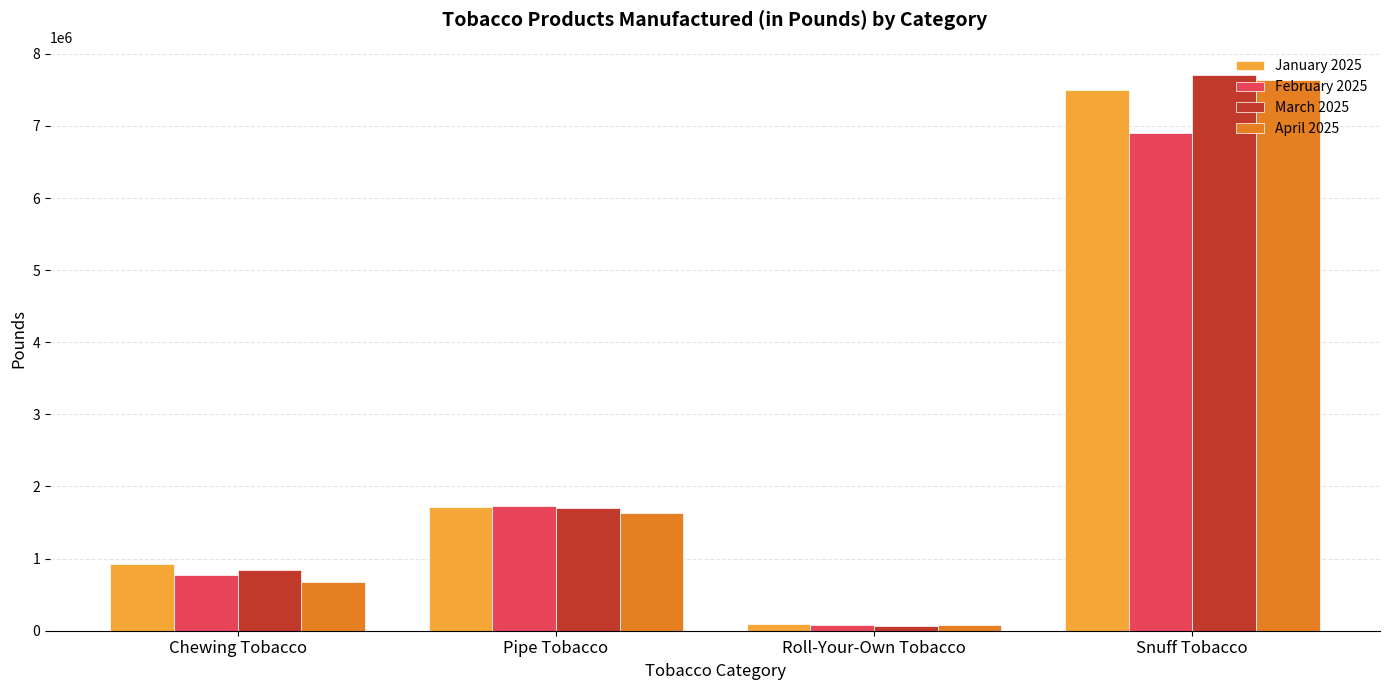

What are all the series names shown in the legend?

January 2025, February 2025, March 2025, April 2025